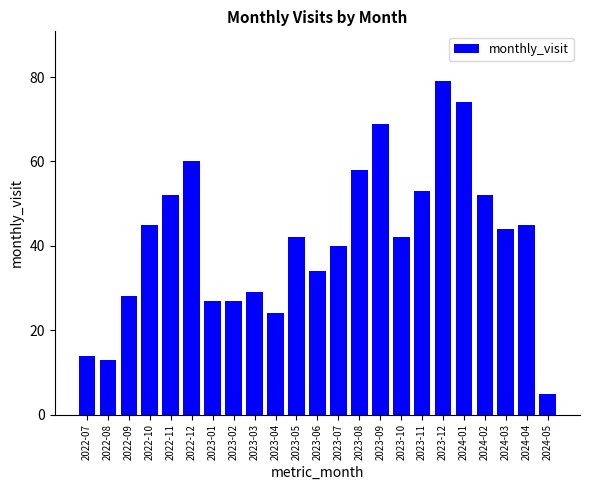

What value does the data have at 2023-03?

29